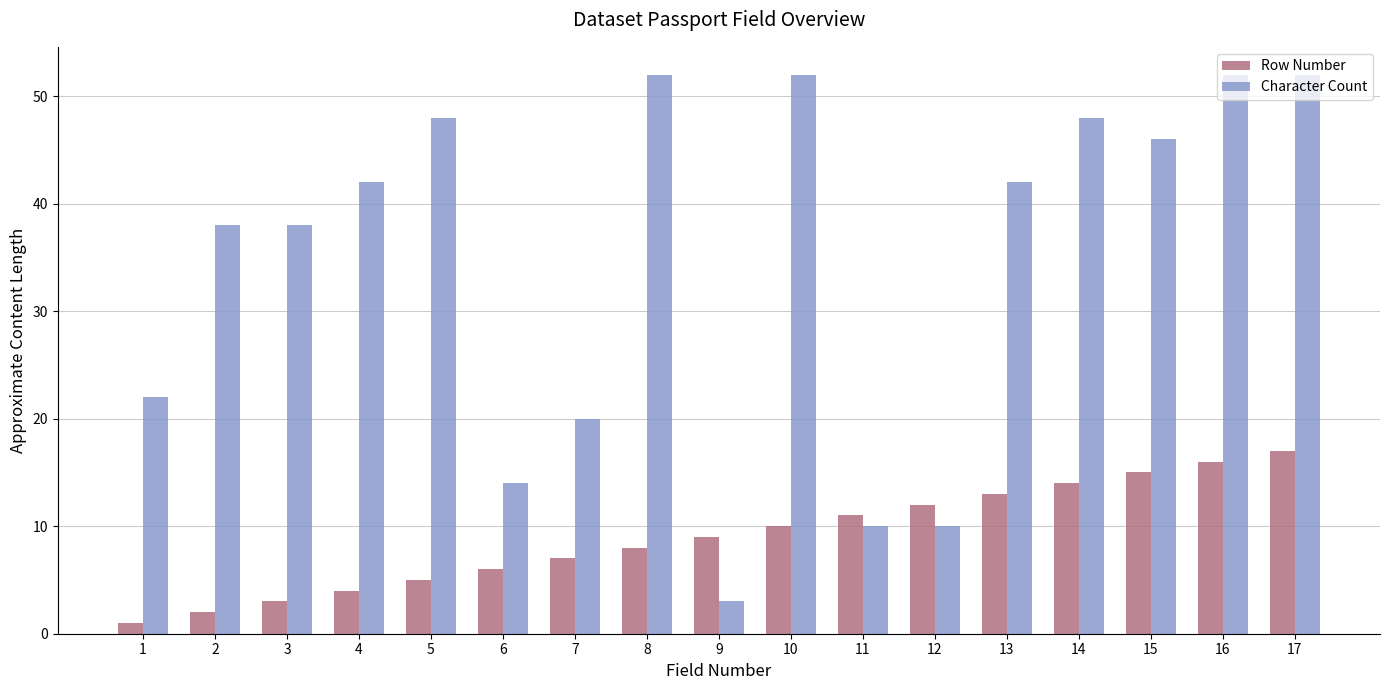

At which category is the sum across all series the highest?

17